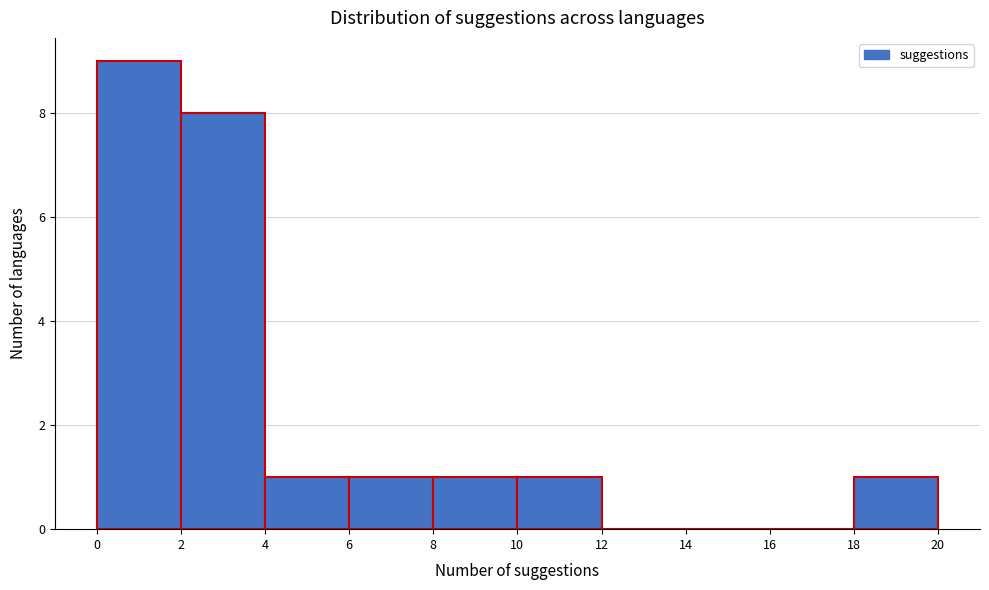

What is the height of the bar covering 0 to 2 on the x-axis? The values are not printed on the chart, so give them approximately, as read against the axis.

9